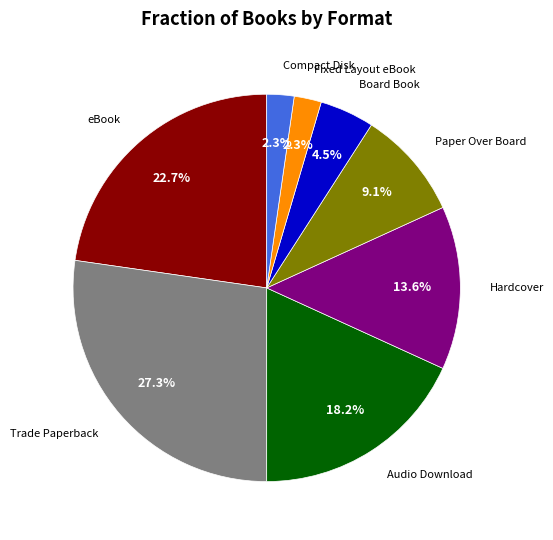

Is there a majority slice in this chart?

No